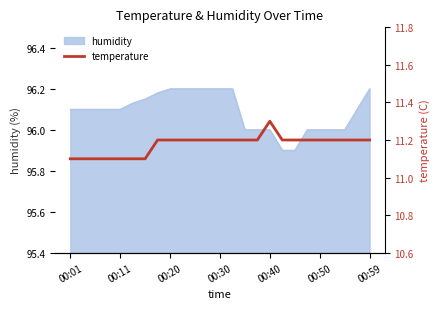

Does the chart have visible grid lines?

No